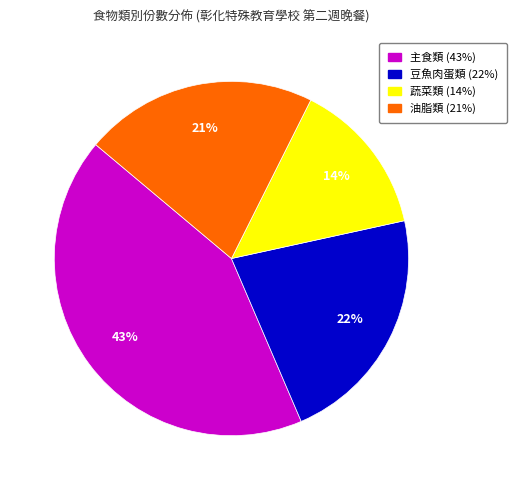

Is there a majority slice in this chart?

No